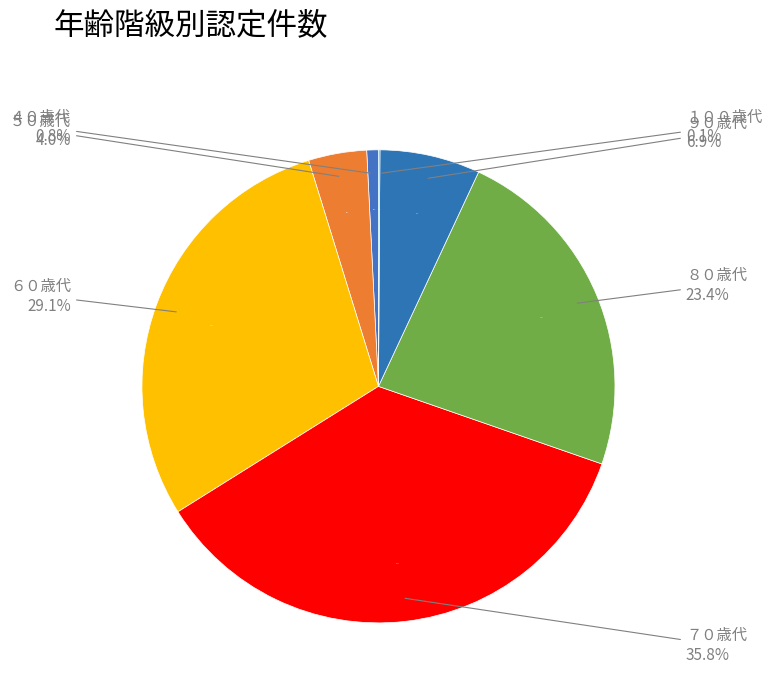

The ５０歳代 slice represents 11% of the pie. True or false?

False